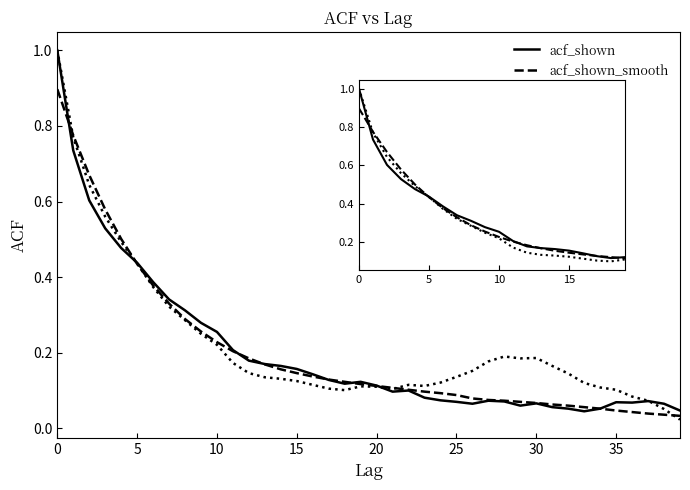

Which series ends up on top after the final intersection of acf_shown and acf_shown_smooth?

acf_shown